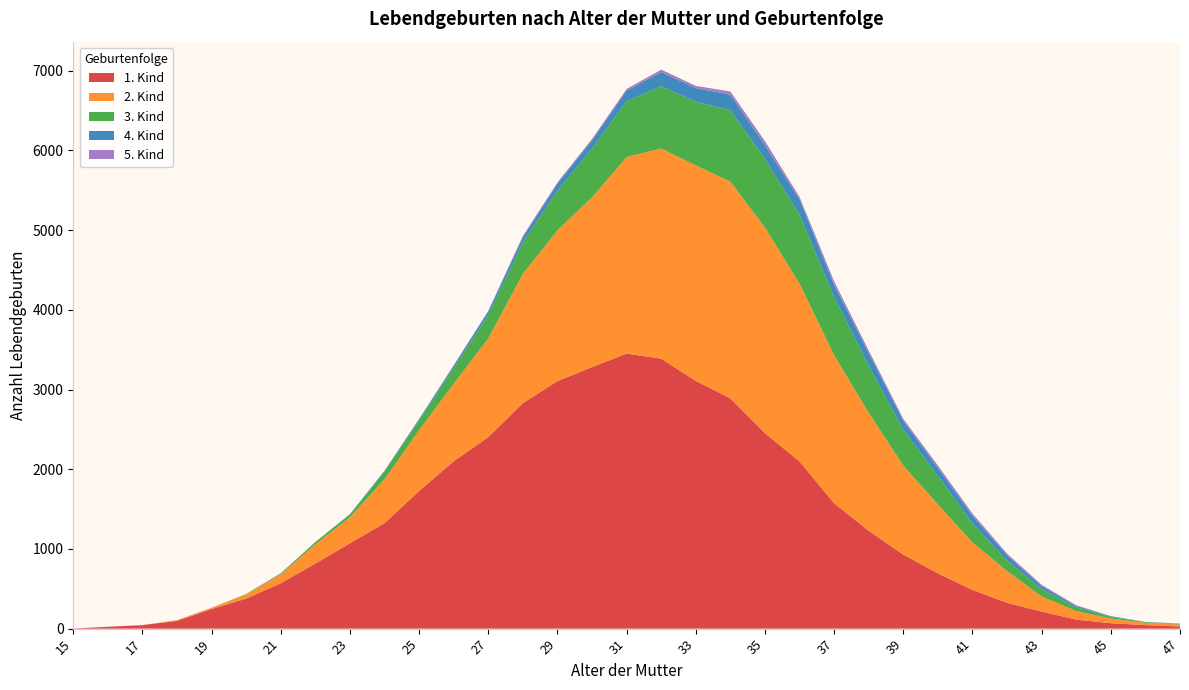

Reading left to right, what are all the values shown in this chart?

1. Kind: 15=2	16=23	17=44	18=97	19=246	20=377	21=570	22=817	23=1071	24=1324	25=1727	26=2101	27=2403	28=2830	29=3106	30=3282	31=3451	32=3387	33=3108	34=2889	35=2453	36=2098	37=1573	38=1228	39=929	40=694	41=485	42=324	43=214	44=113	45=68	46=44	47=27
2. Kind: 15=0	16=0	17=1	18=9	19=16	20=53	21=111	22=241	23=327	24=551	25=763	26=971	27=1239	28=1621	29=1893	30=2130	31=2465	32=2638	33=2704	34=2719	35=2578	36=2231	37=1857	38=1480	39=1117	40=863	41=596	42=399	43=189	44=108	45=59	46=28	47=25
3. Kind: 15=0	16=0	17=0	18=1	19=0	20=5	21=11	22=28	23=34	24=96	25=125	26=197	27=296	28=396	29=496	30=611	31=703	32=780	33=798	34=898	35=863	36=862	37=727	38=590	39=448	40=358	41=240	42=133	43=92	44=47	45=21	46=10	47=6
4. Kind: 15=0	16=0	17=0	18=0	19=0	20=0	21=3	22=1	23=5	24=11	25=15	26=31	27=43	28=63	29=88	30=104	31=130	32=179	33=173	34=194	35=172	36=194	37=157	38=159	39=115	40=101	41=95	42=64	43=39	44=18	45=7	46=1	47=3
5. Kind: 15=0	16=0	17=0	18=0	19=0	20=0	21=1	22=0	23=0	24=0	25=1	26=5	27=7	28=18	29=16	30=18	31=23	32=30	33=27	34=39	35=50	36=30	37=43	38=32	39=23	40=30	41=28	42=21	43=16	44=7	45=2	46=1	47=3